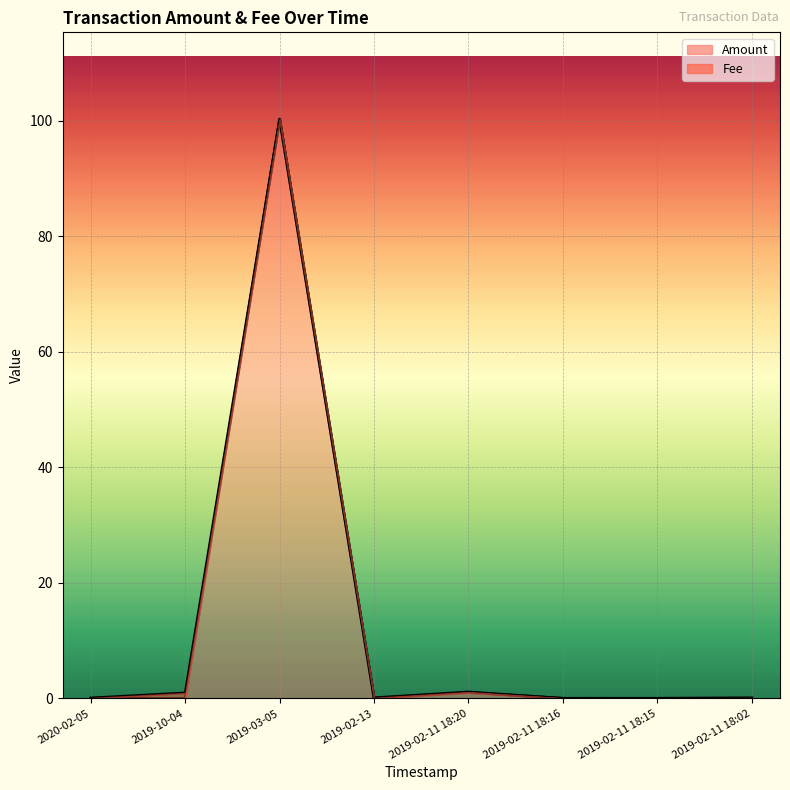

What are all the series names shown in the legend?

Amount, Fee